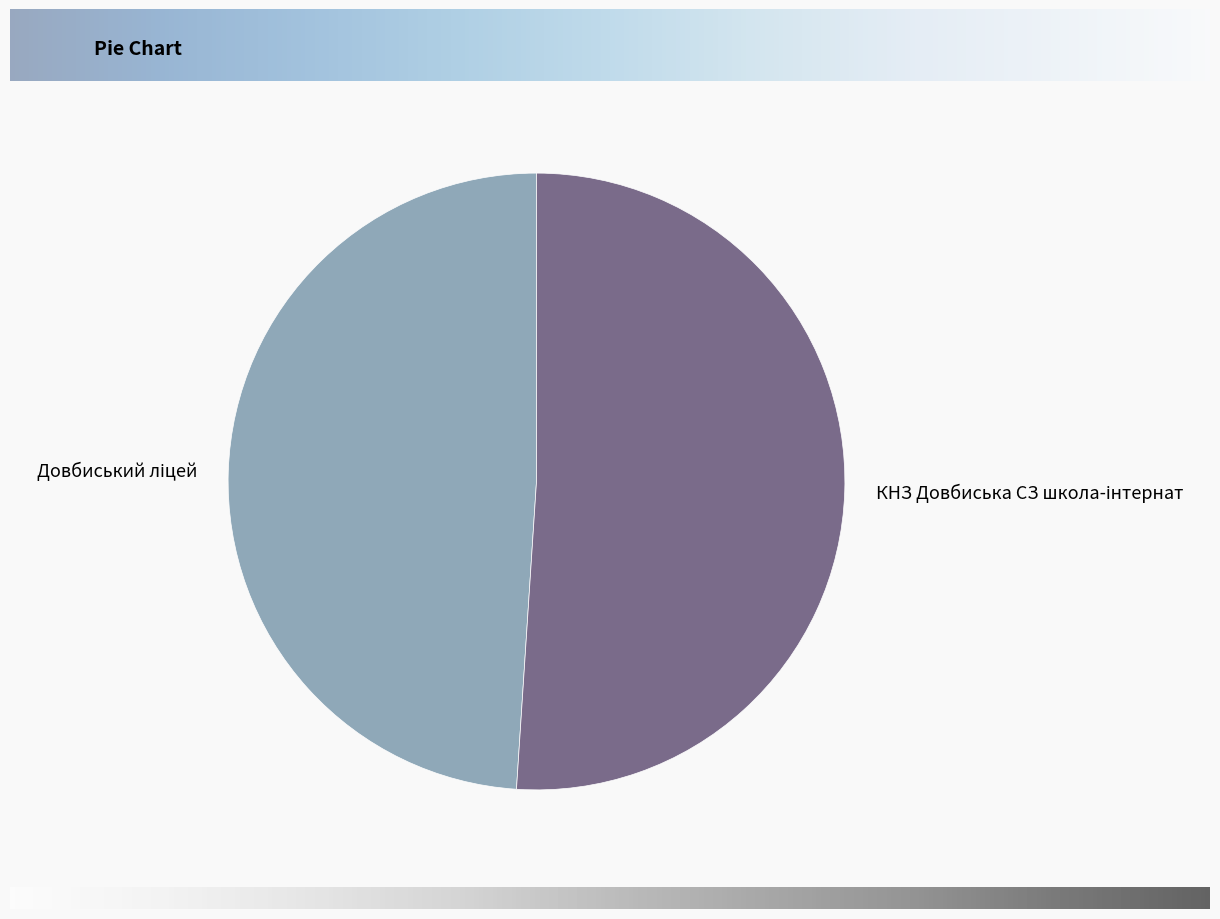

Is there any slice that represents more than half of the pie?

Yes